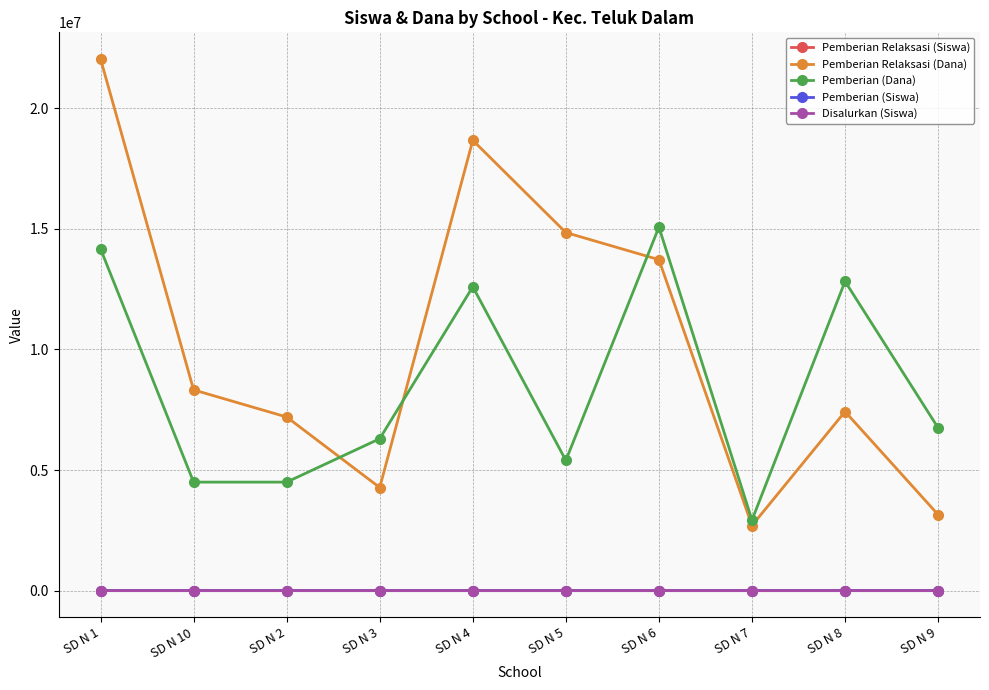

Is it true that Pemberian (Siswa) equals 32 at SD N 4?

True